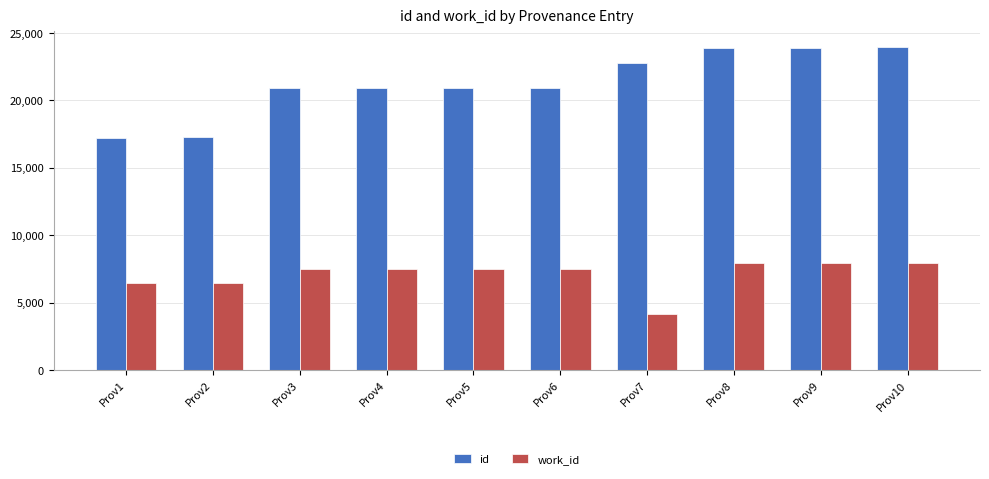

What is the minimum value shown in the chart?

4178